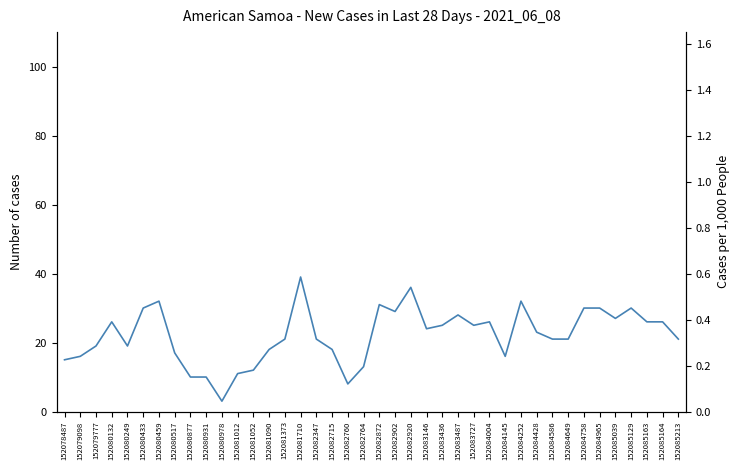

What value does the data have at 152081373, to the nearest 10?

20